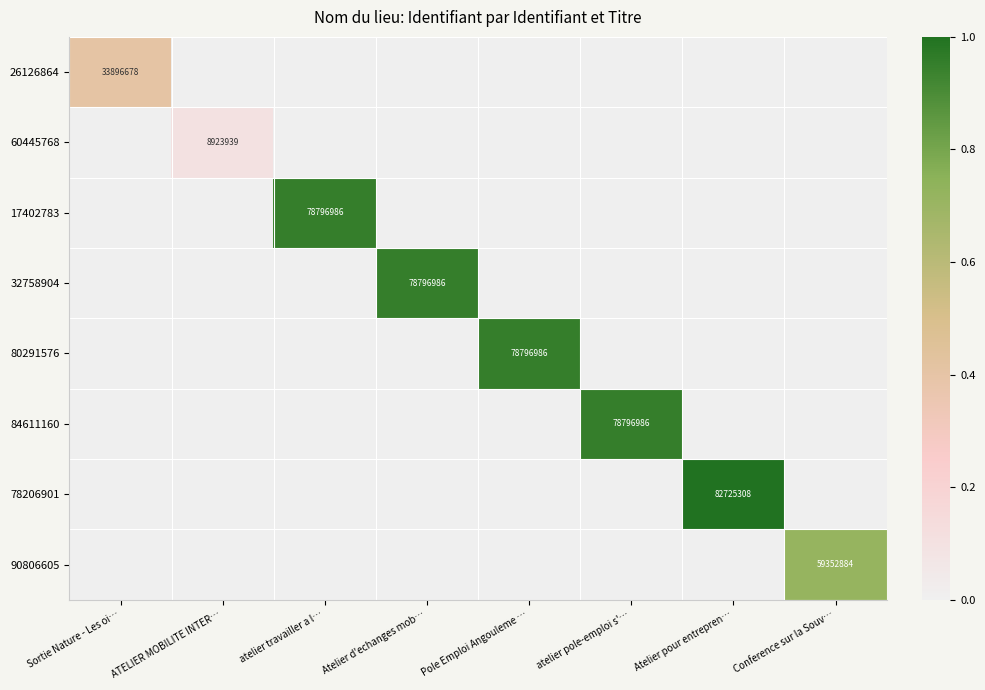

Which series has the largest range (max minus min)?

78206901